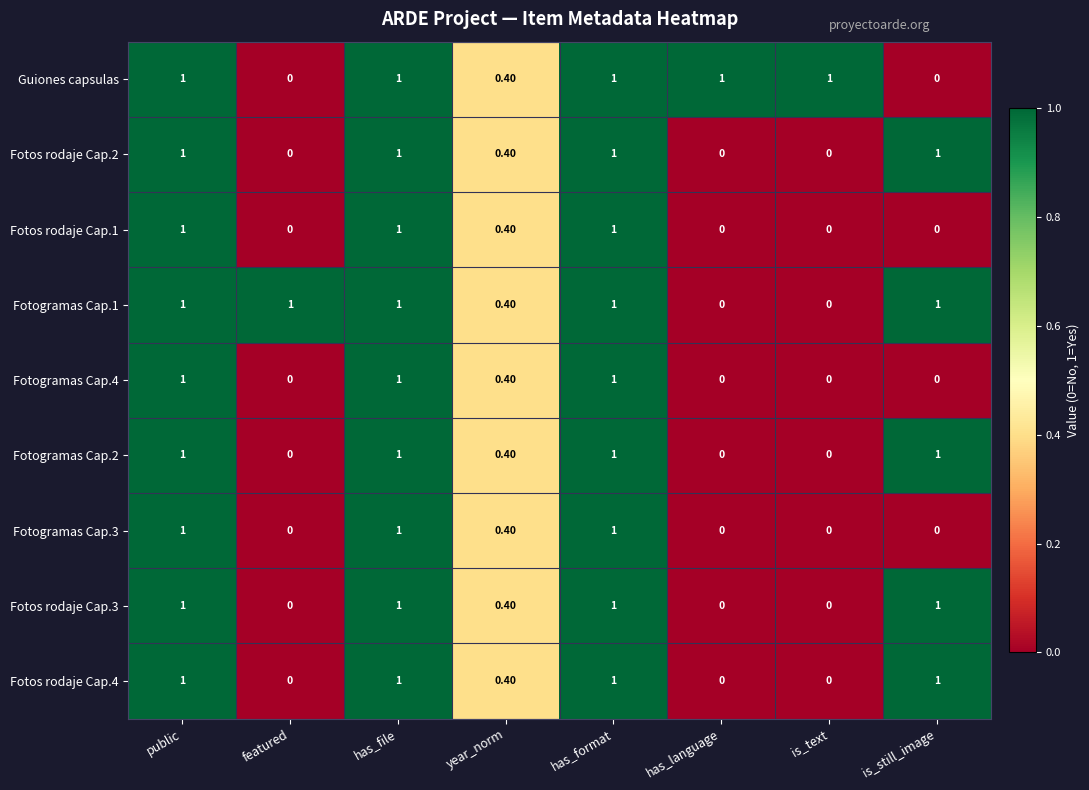

What is the difference between the highest and lowest values at has_language?

1.0